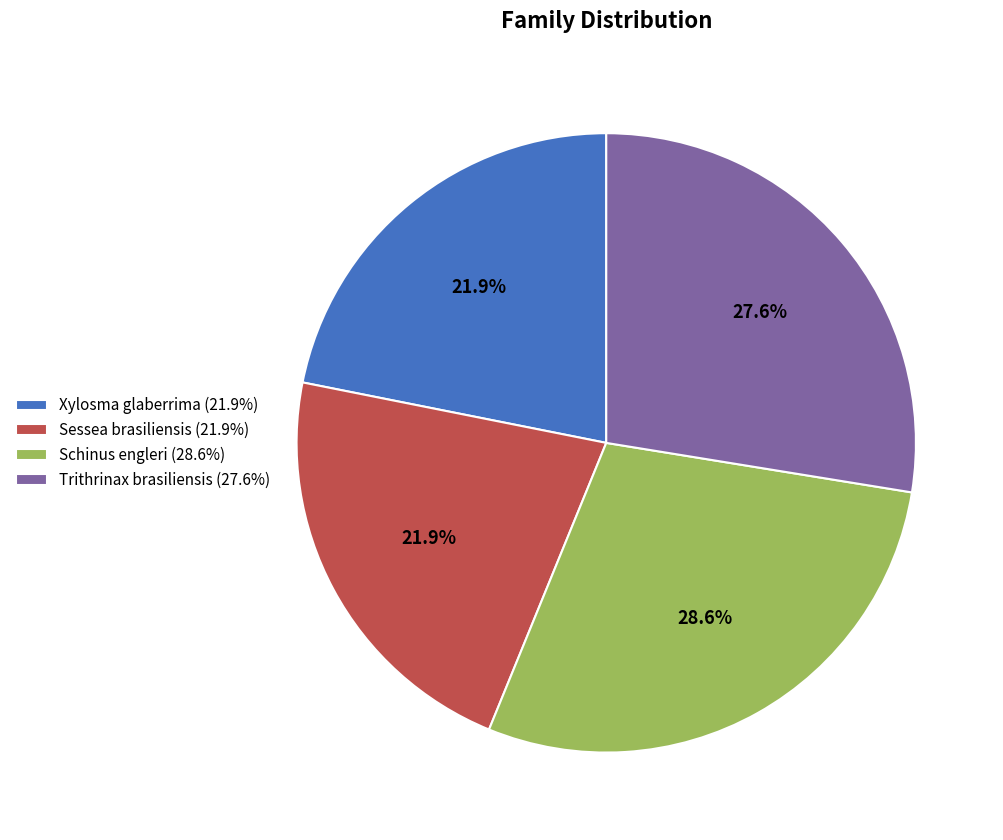

Does any single category account for the majority?

No